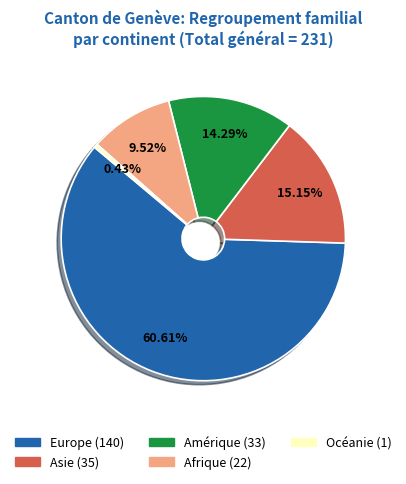

Is the sum of Océanie and Asie greater than half?

No